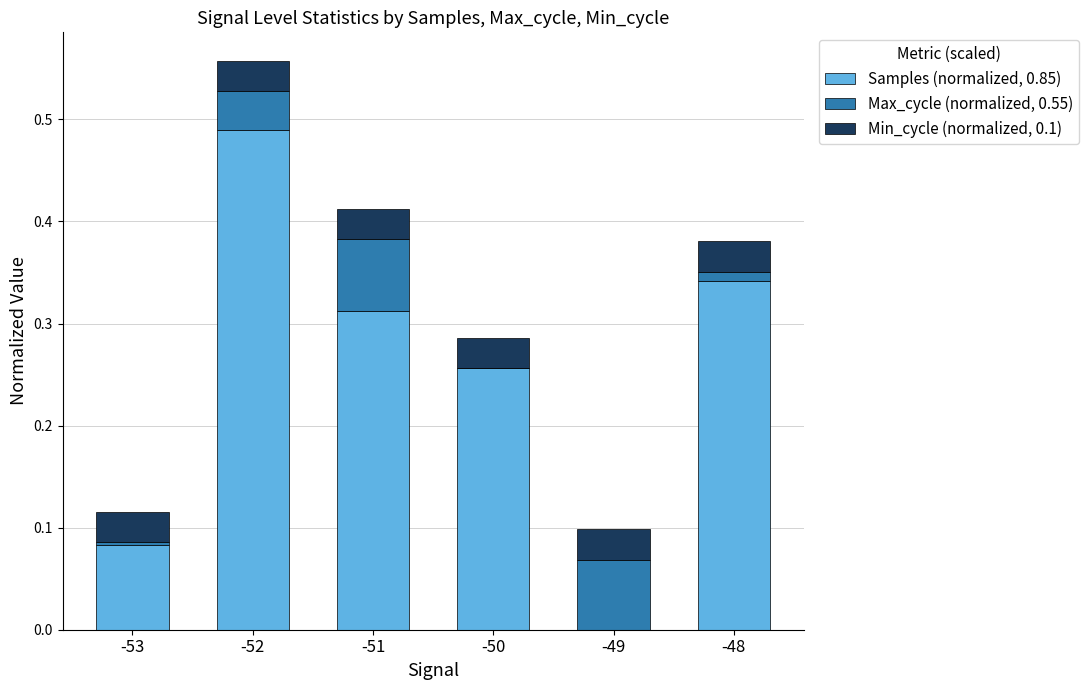

At which category is the sum across all series the highest?

-52